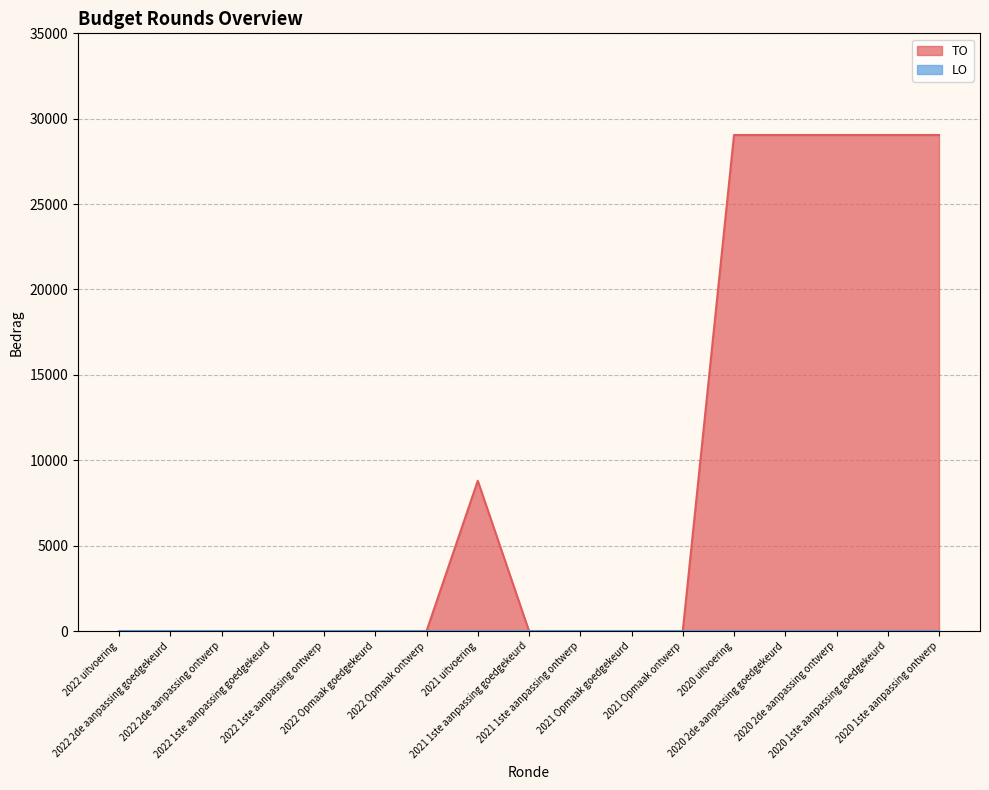

What is the difference between the maximum and second lowest values?

29046